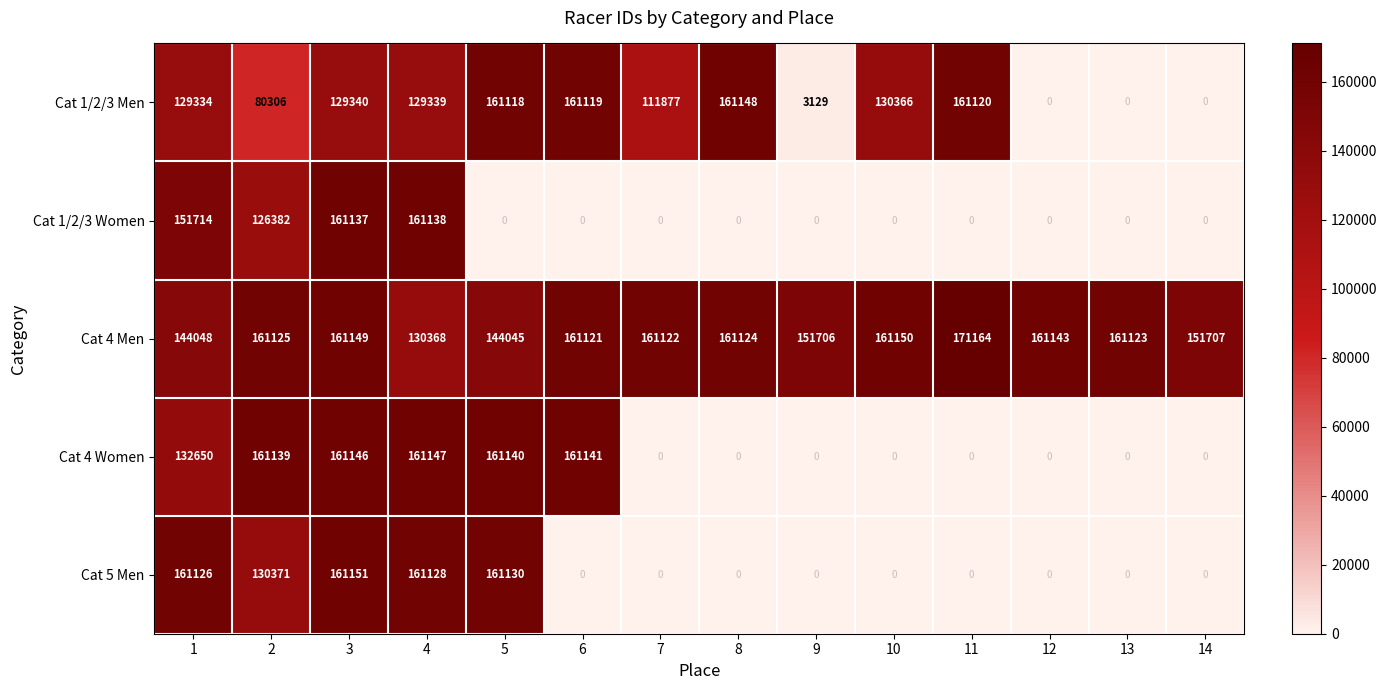

How many series are shown in this chart?

5